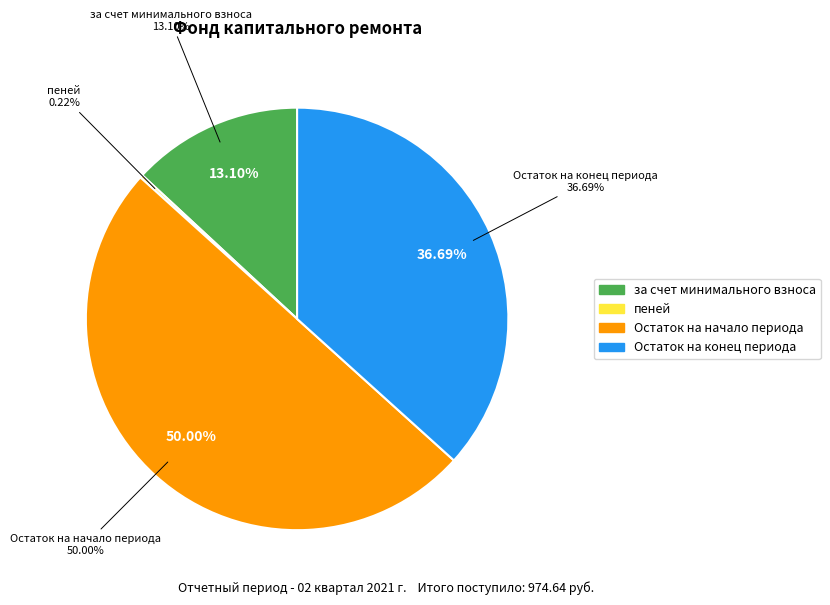

How much of the chart is everything except Остаток на конец периода?

63.3%